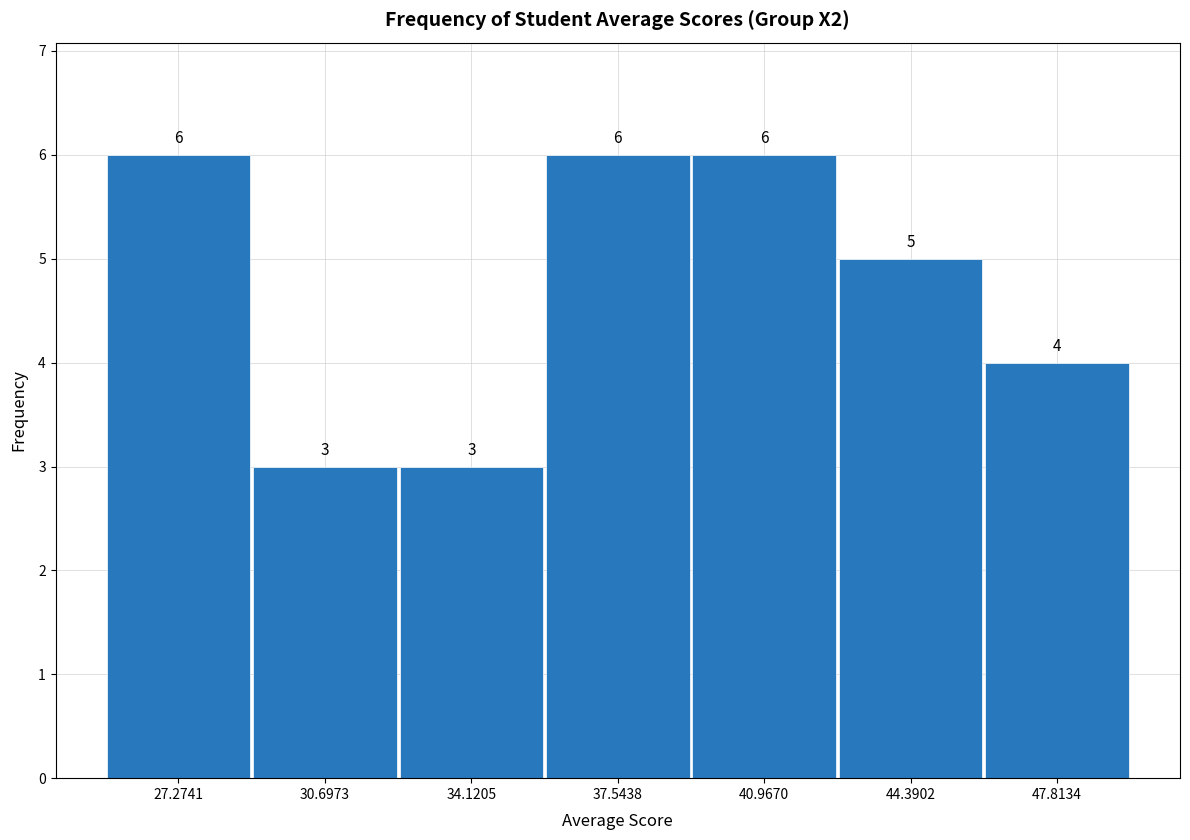

Reading left to right, transcribe this chart: for each bar, give the range it covers on the x-axis and its height. The bar edges are not printed on the chart, so give them approximately, as read against the axis.

25.5 to 29.0: 6
29.0 to 32.5: 3
32.5 to 36.0: 3
36.0 to 39.5: 6
39.5 to 42.5: 6
42.5 to 46.0: 5
46.0 to 49.5: 4